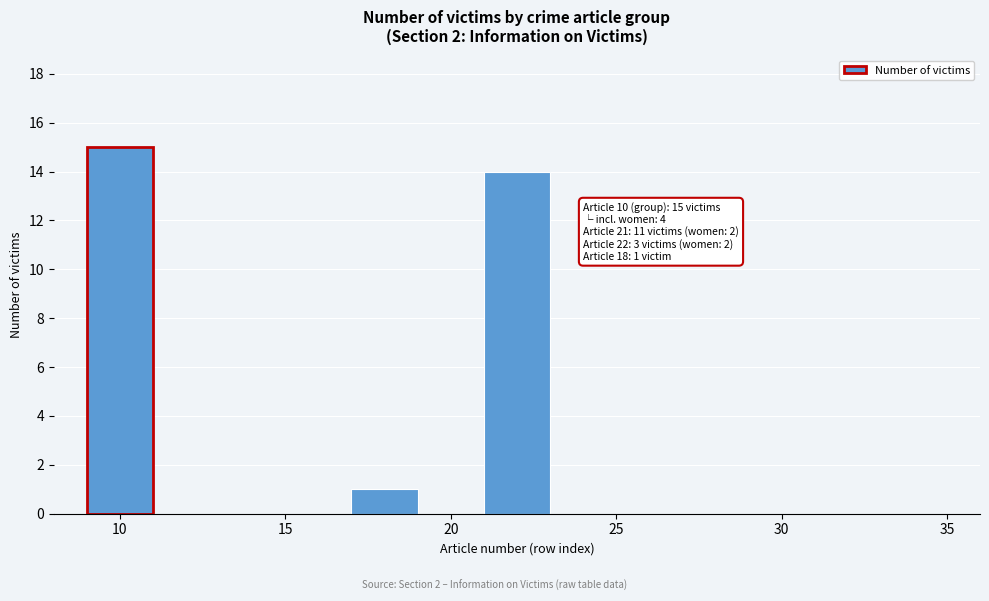

Over which range of the x-axis is the bar tallest?

9 to 11